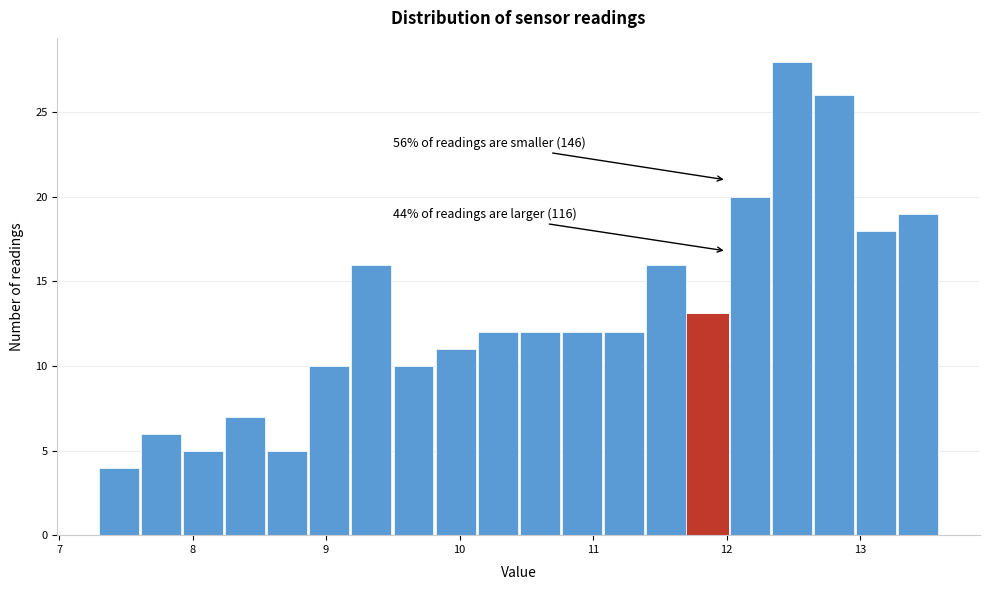

Read against the x-axis, roughly where is the centre of the tallest bar?

12.5